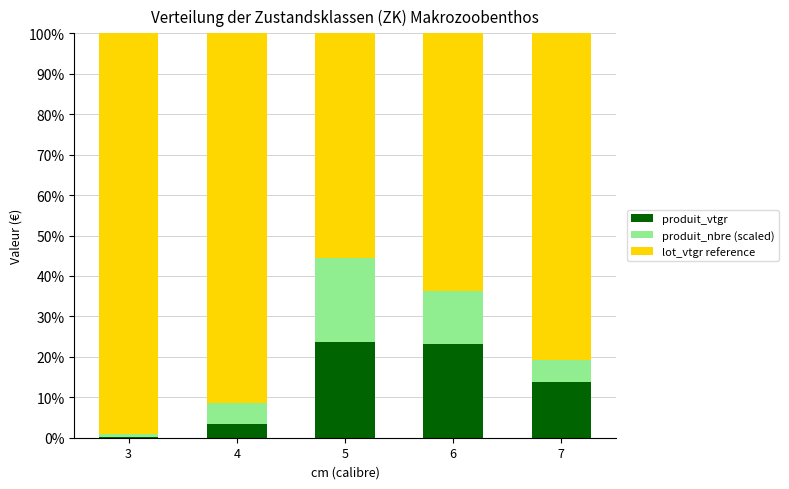

What is the sum of all produit_vtgr values?

64.3